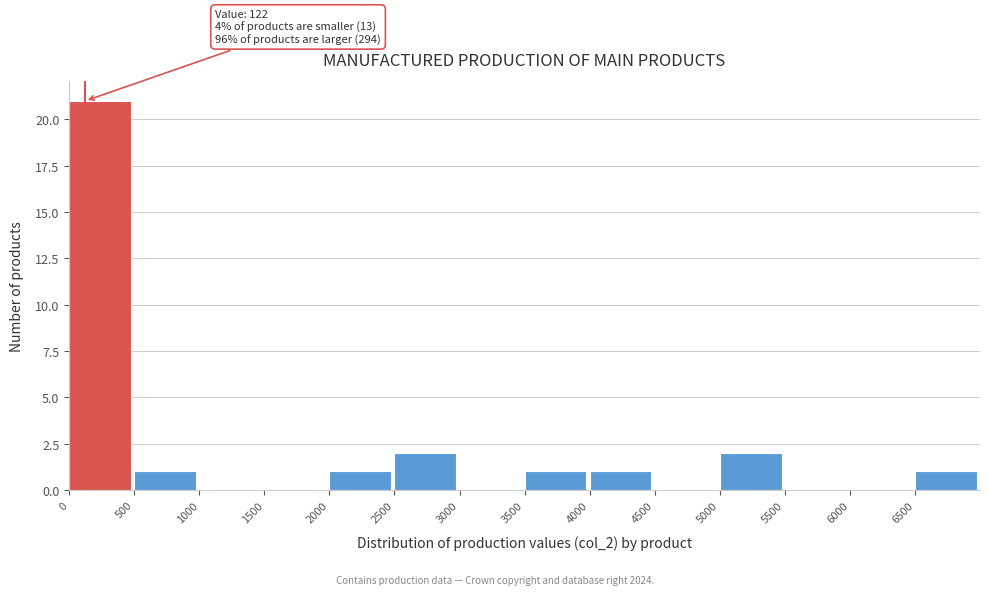

Which range on the x-axis has the tallest bar?

0 to 500